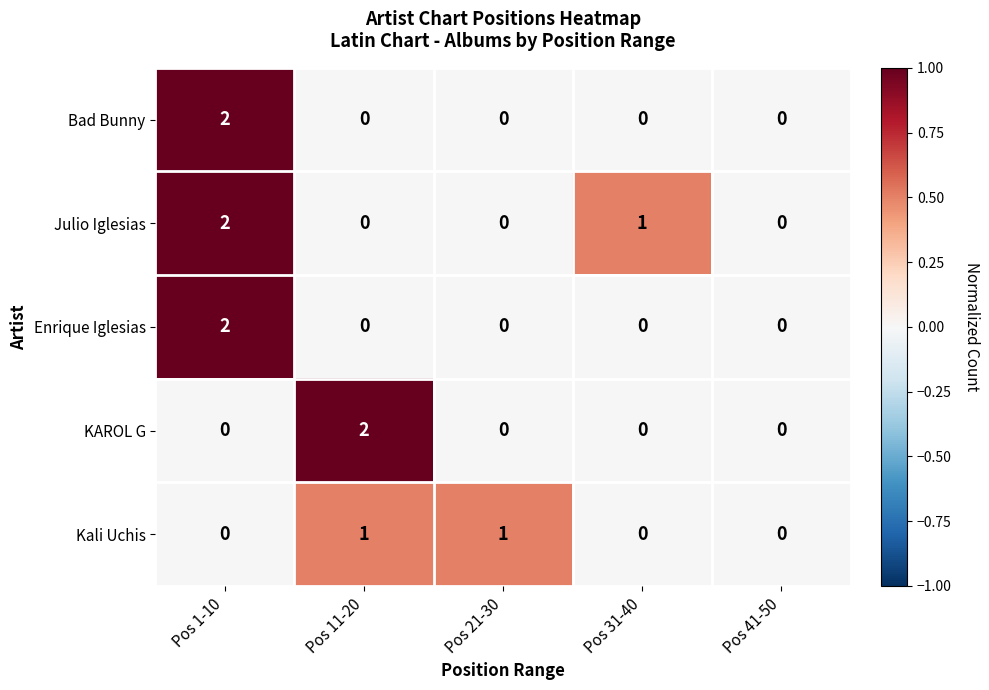

Reading left to right, what are all the values shown in this chart?

Bad Bunny: Pos 1-10=2	Pos 11-20=0	Pos 21-30=0	Pos 31-40=0	Pos 41-50=0
Julio Iglesias: Pos 1-10=2	Pos 11-20=0	Pos 21-30=0	Pos 31-40=1	Pos 41-50=0
Enrique Iglesias: Pos 1-10=2	Pos 11-20=0	Pos 21-30=0	Pos 31-40=0	Pos 41-50=0
KAROL G: Pos 1-10=0	Pos 11-20=2	Pos 21-30=0	Pos 31-40=0	Pos 41-50=0
Kali Uchis: Pos 1-10=0	Pos 11-20=1	Pos 21-30=1	Pos 31-40=0	Pos 41-50=0